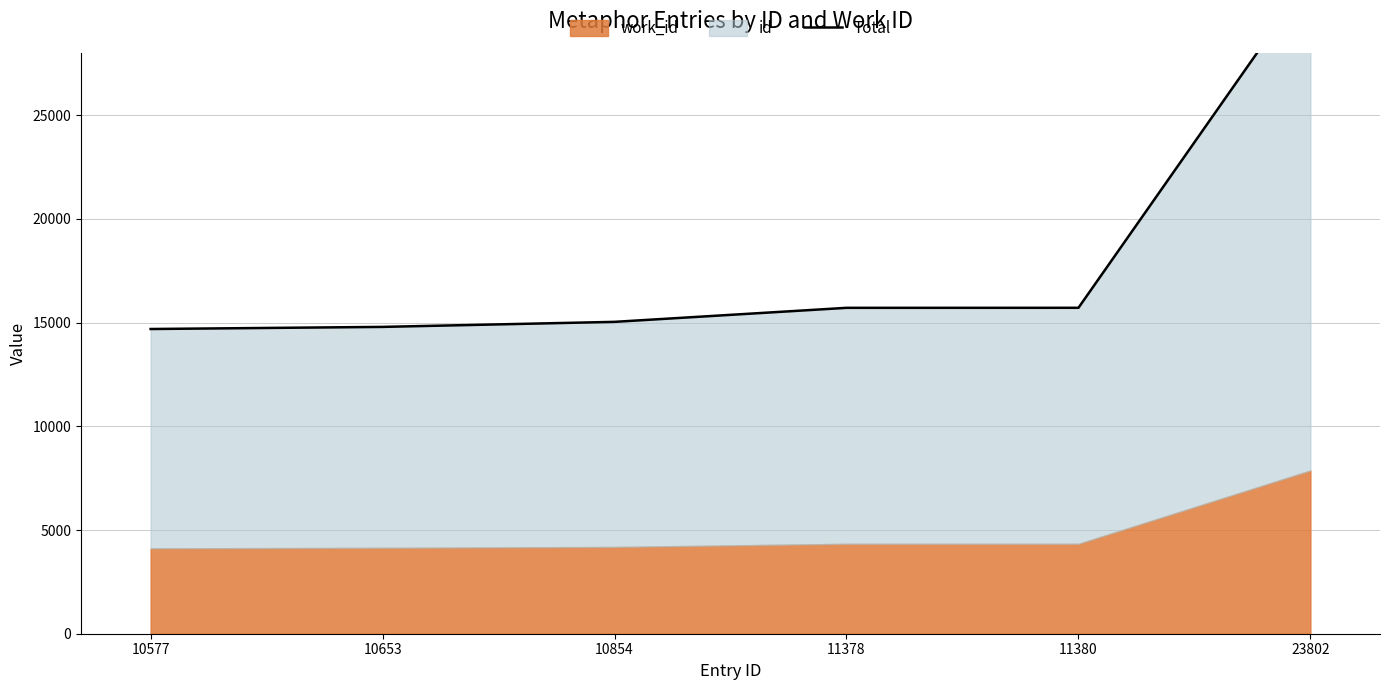

How many lines are shown in the chart?

1